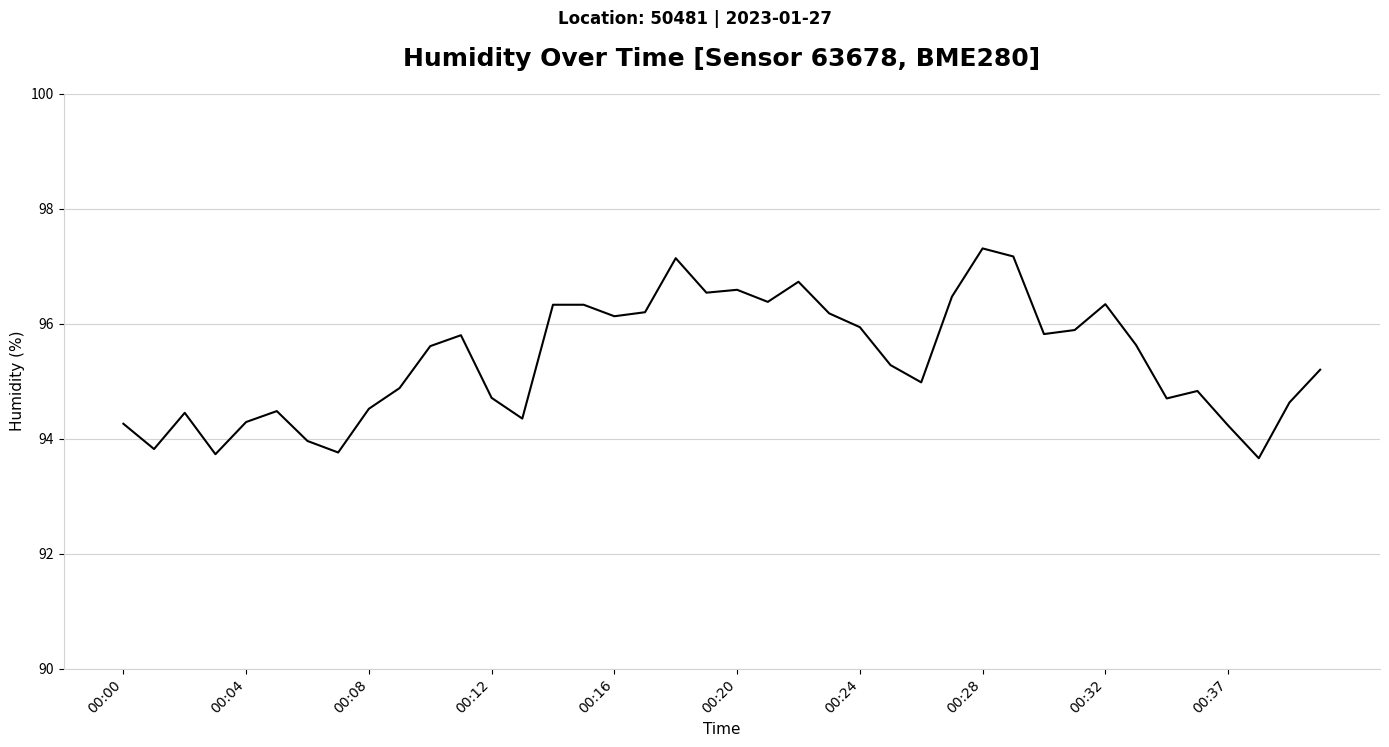

What is the maximum value shown in the chart?

97.3